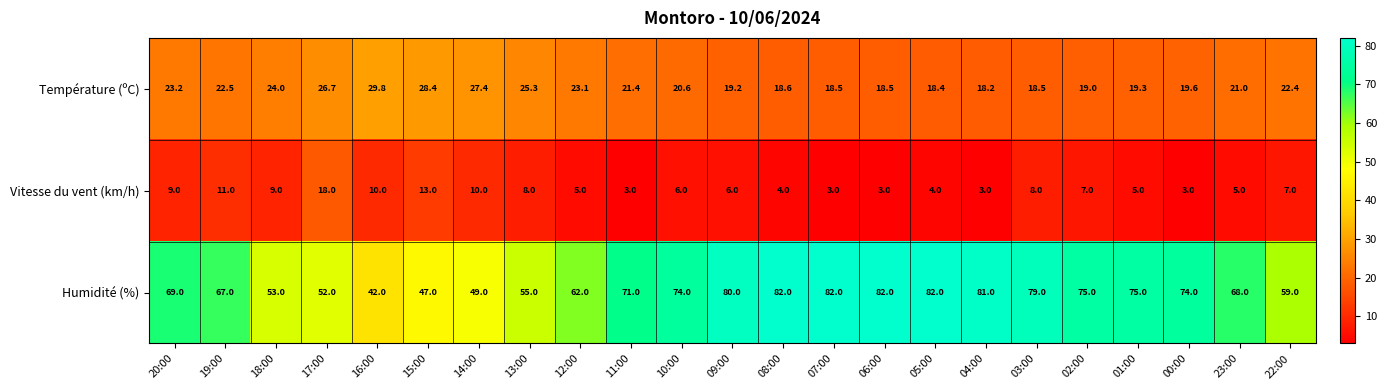

Between 20:00 and 06:00, which series saw the biggest shift?

Humidité (%)